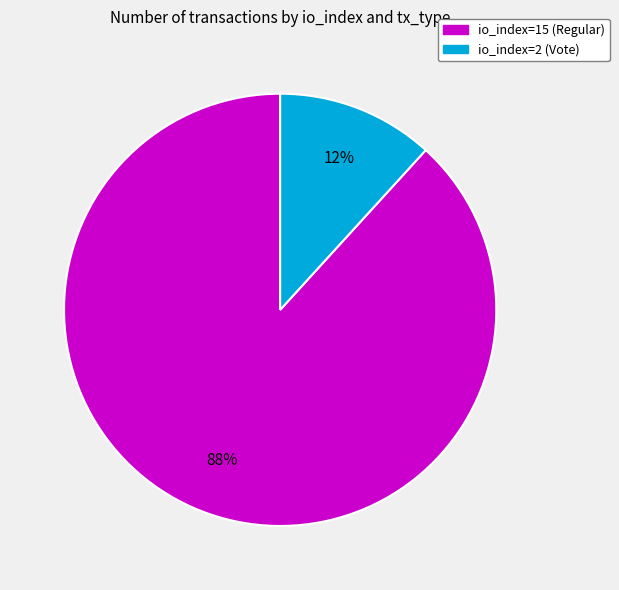

What percentage is the io_index=15 (Regular) slice, to the nearest percent?

88%